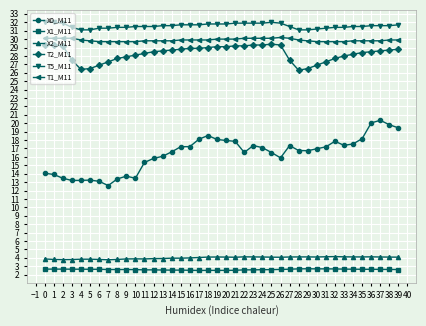

The X2_M11 series shows 5.4 at 23. True or false?

False